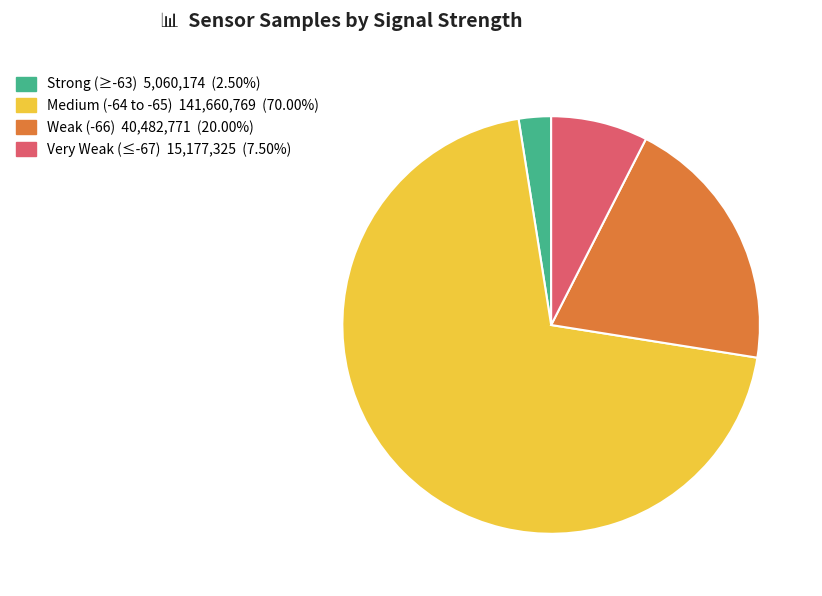

Does any single category account for the majority?

Yes